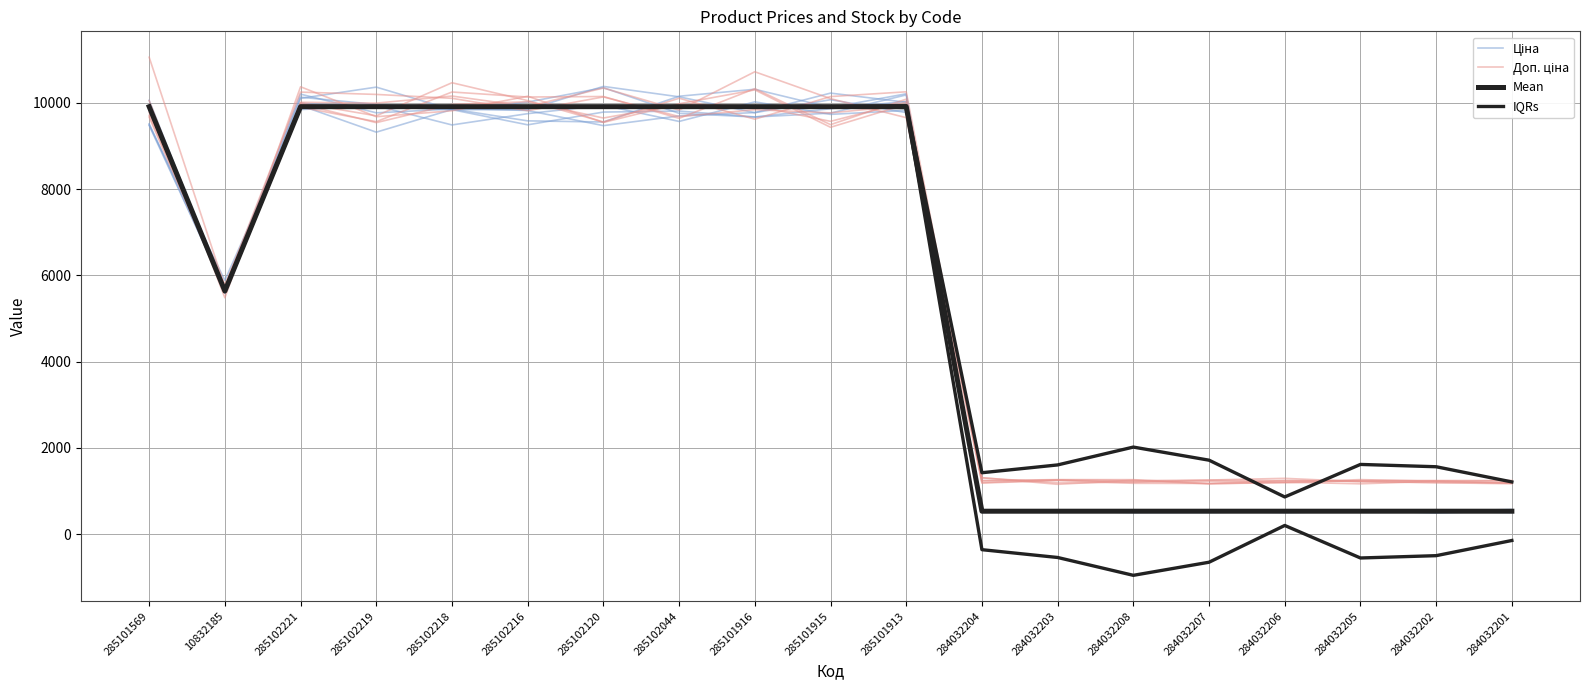

List the series in order of their peak value, lowest first.

Mean, IQRs, Доп. ціна, Ціна